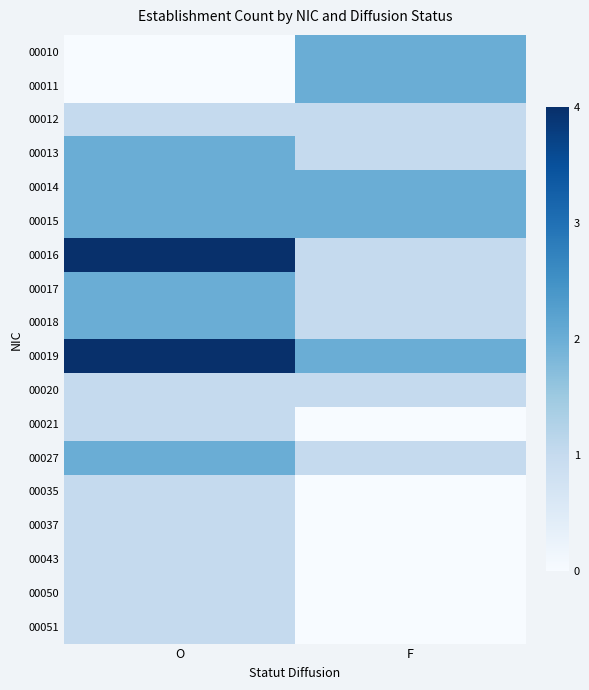

Between O and F, which series saw the biggest shift?

00016